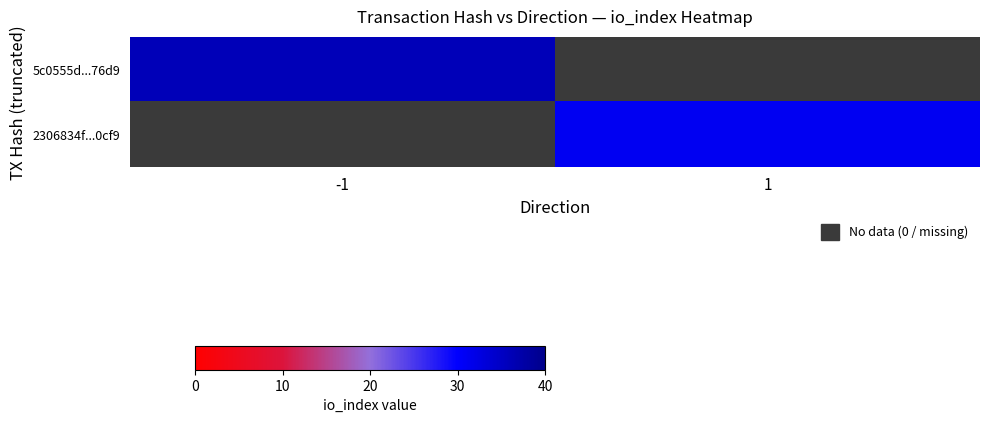

The 5c0555d...76d9 series shows 36.0 at -1. True or false?

True